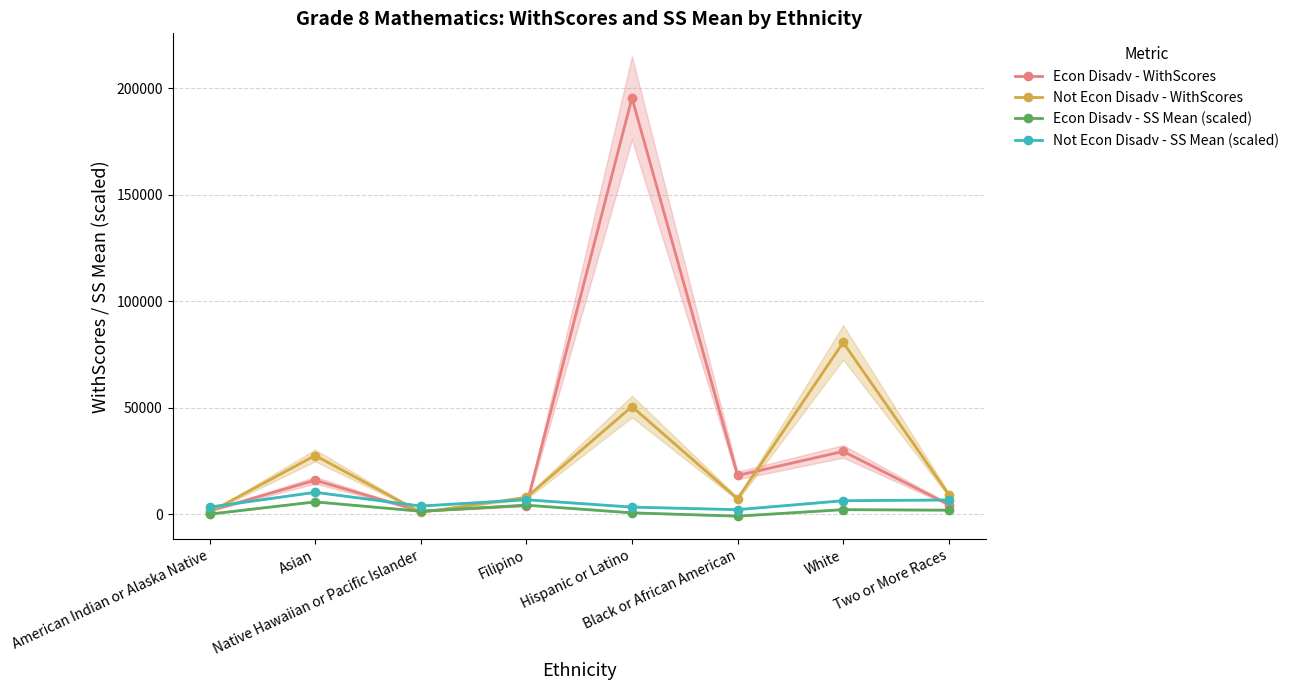

Reading right to left, list all the values displayed in this chart.

Econ Disadv - WithScores: 4516	29463	18167	195475	4052	1396	15932	1526
Not Econ Disadv - WithScores: 9201	80633	7228	50512	7833	837	27539	873
Econ Disadv - SS Mean (scaled): 1850	2100	-950	600	4200	1350	5750	0
Not Econ Disadv - SS Mean (scaled): 6650	6300	2100	3300	6750	3800	10250	3300